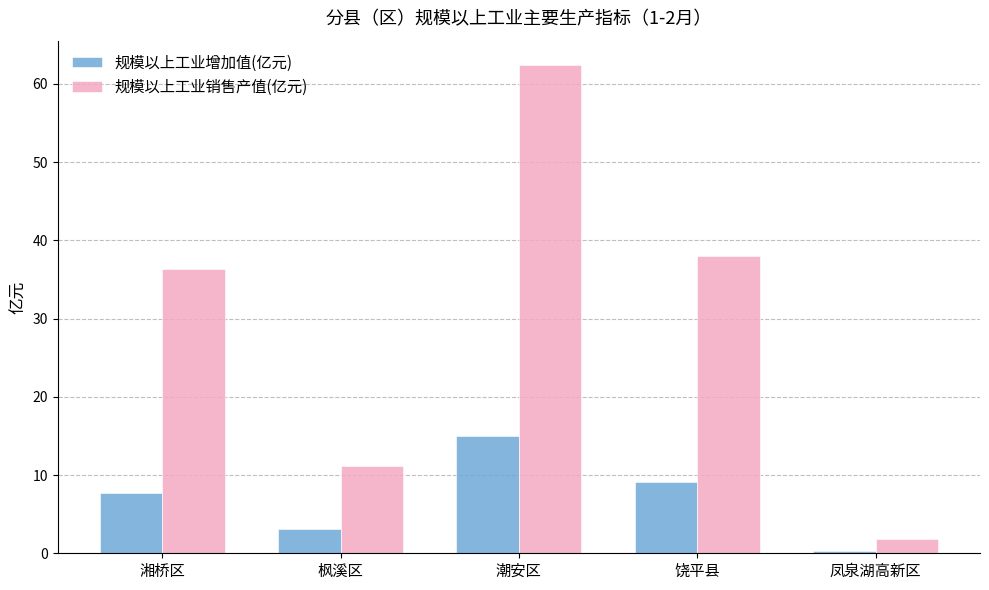

Which series has the largest total across all categories?

规模以上工业销售产值(亿元)